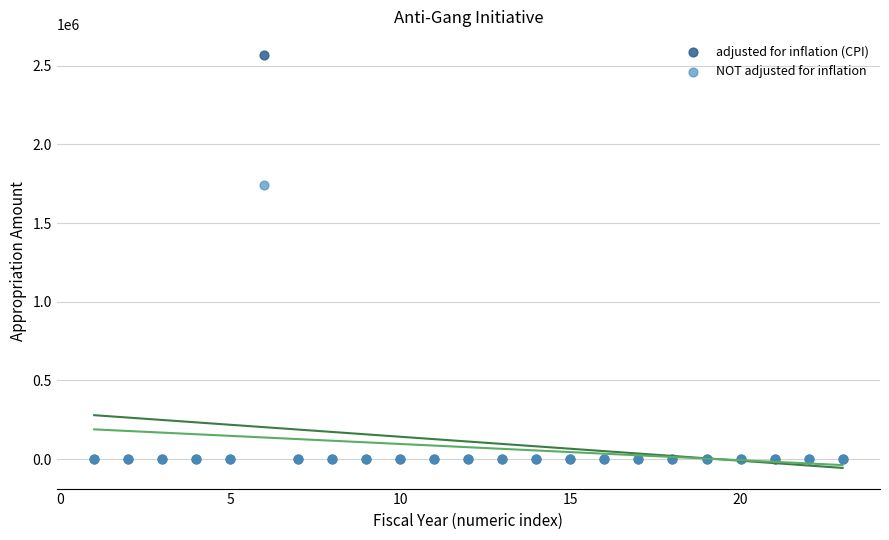

Across all series, what Y value is closest to 1284718?

1740000